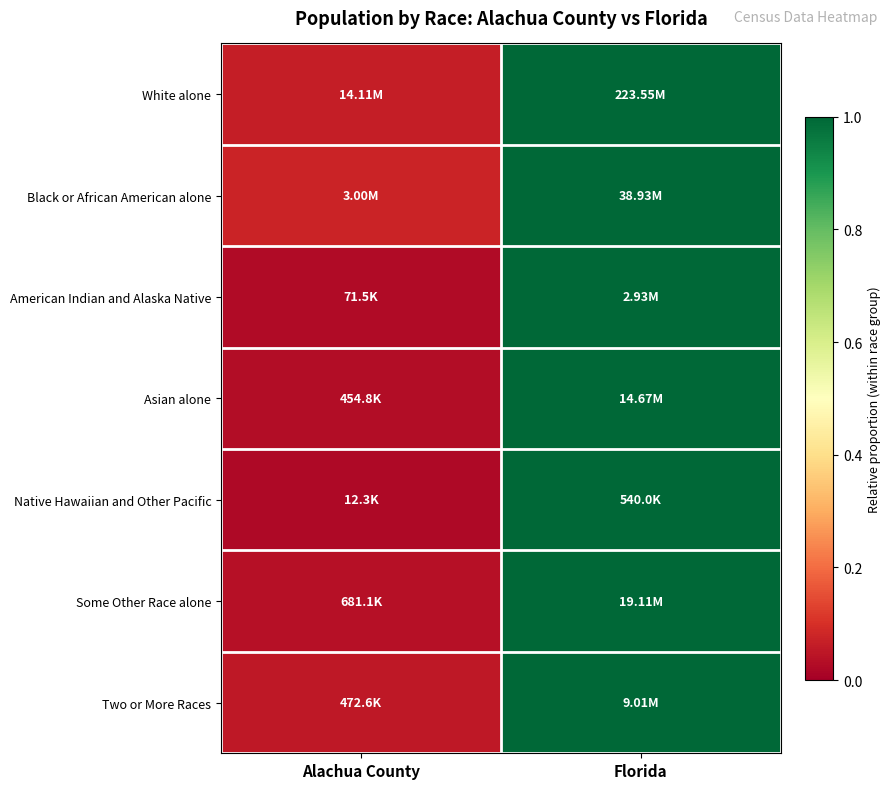

Reading left to right, list all the values displayed in this chart.

White alone: Alachua County=0.1	Florida=1.0
Black or African American alone: Alachua County=0.1	Florida=1.0
American Indian and Alaska Native: Alachua County=0.0	Florida=1.0
Asian alone: Alachua County=0.0	Florida=1.0
Native Hawaiian and Other Pacific: Alachua County=0.0	Florida=1.0
Some Other Race alone: Alachua County=0.0	Florida=1.0
Two or More Races: Alachua County=0.1	Florida=1.0